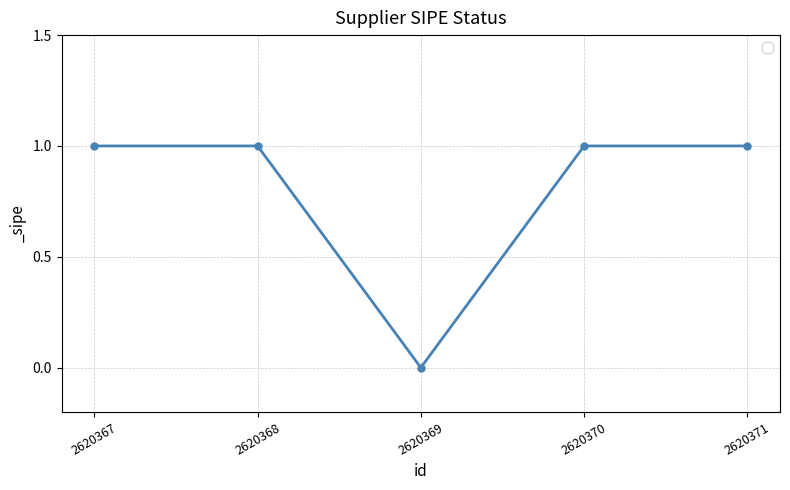

What is the value of the 1st point from the left?

1